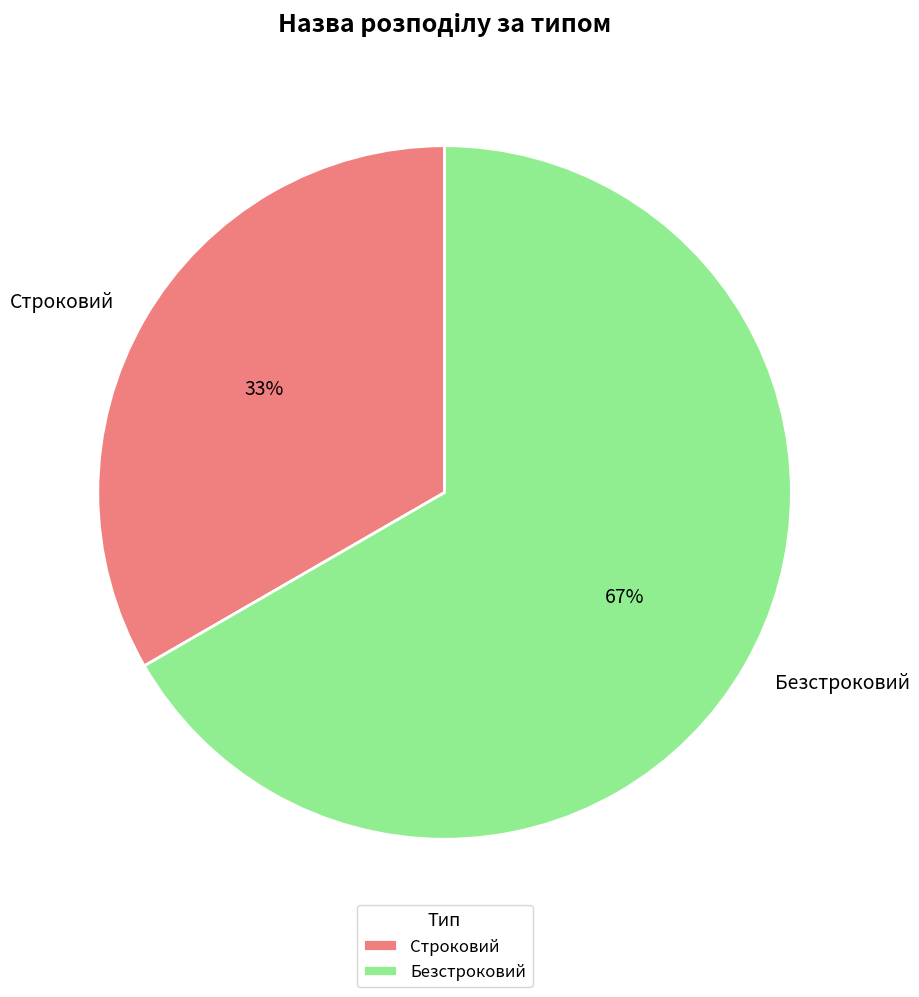

Does any single category account for the majority?

Yes